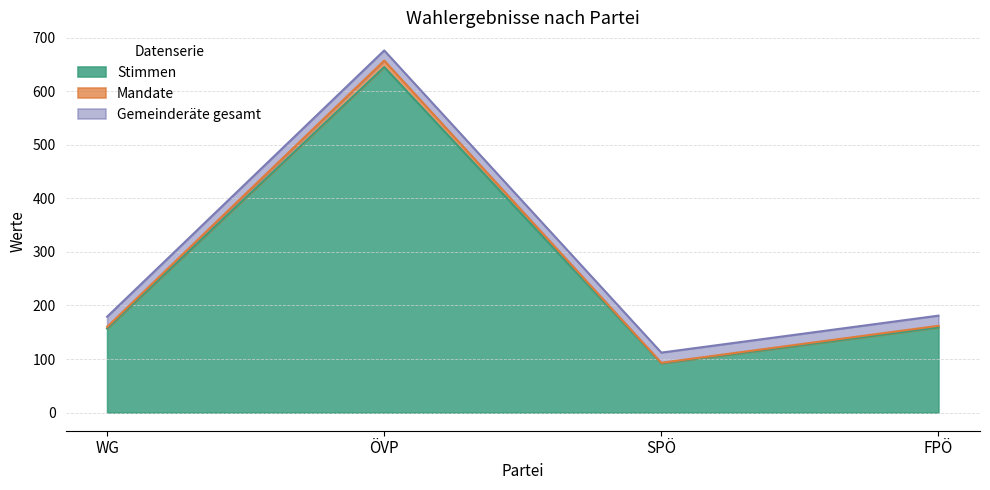

True or false: Stimmen and Mandate cross at least once.

False